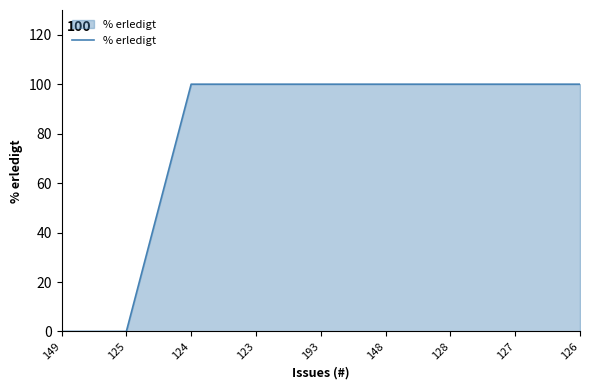

Reading right to left, what are all the values shown in this chart?

100	100	100	100	100	100	100	0	0